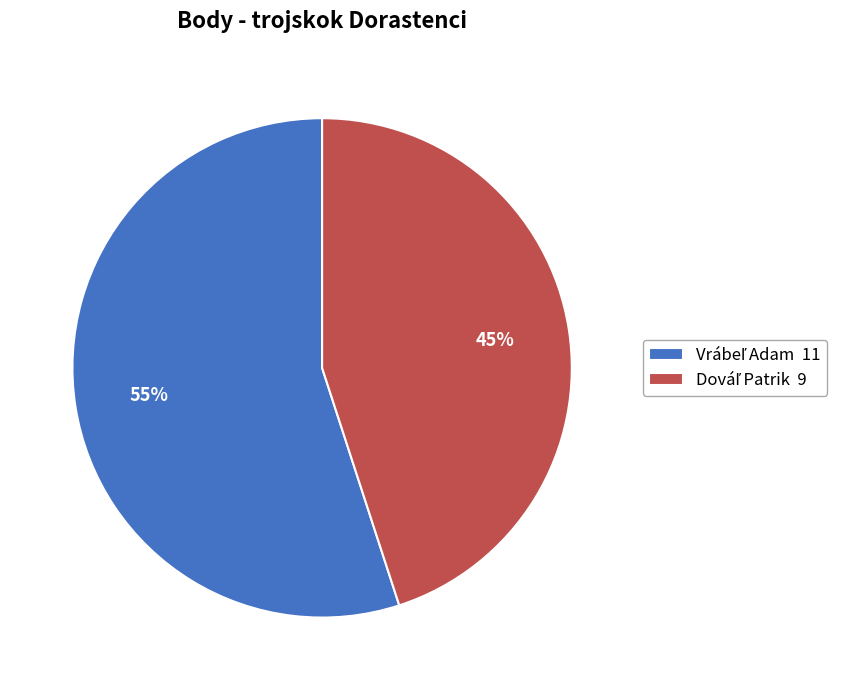

Does any single category account for the majority?

Yes